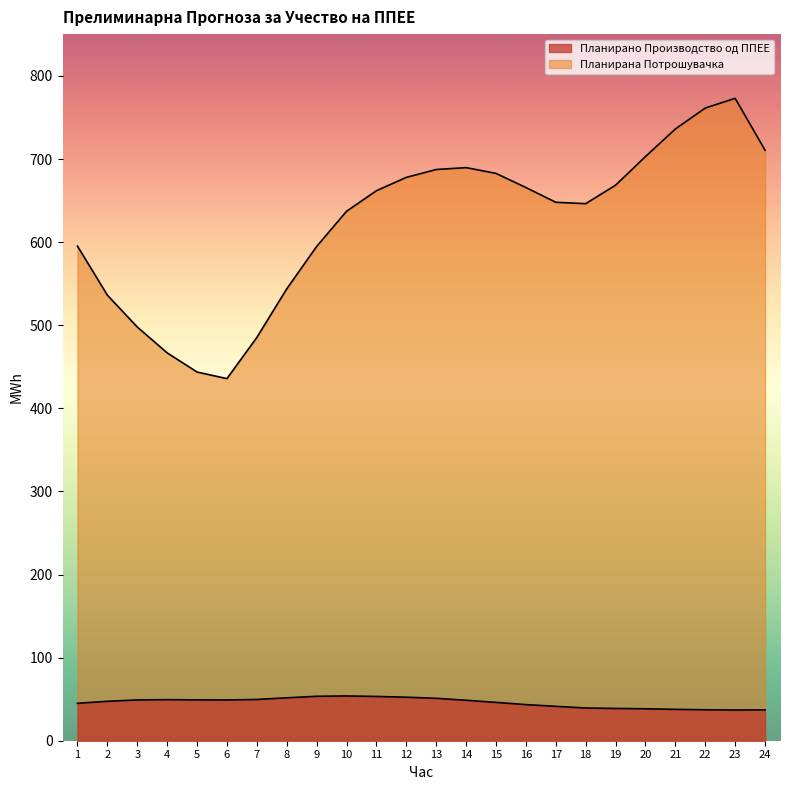

How many interior local valleys does the Планирано Производство од ППЕЕ series have?

2